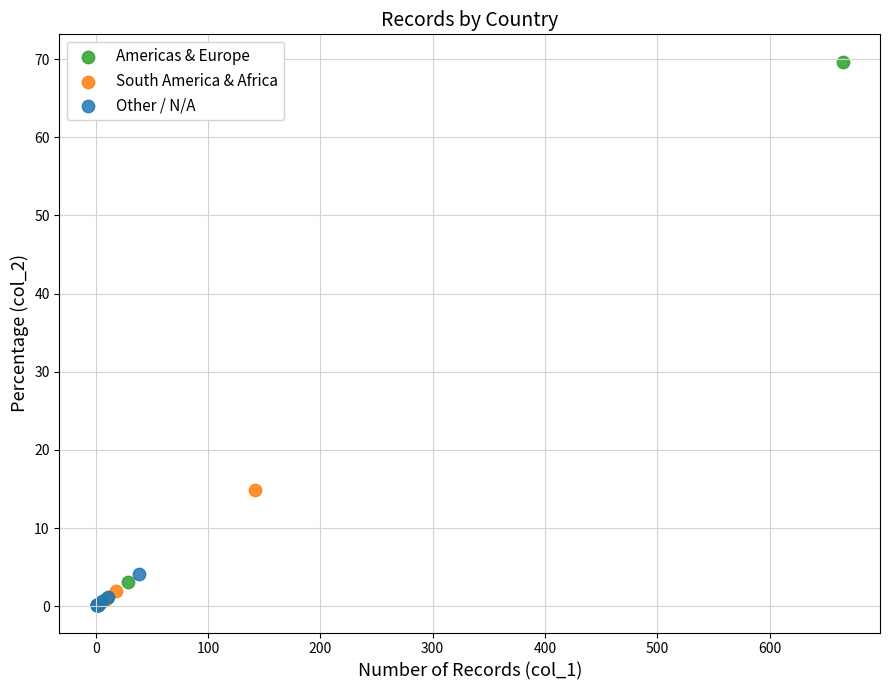

Which series has the widest spread of Y values?

Americas & Europe